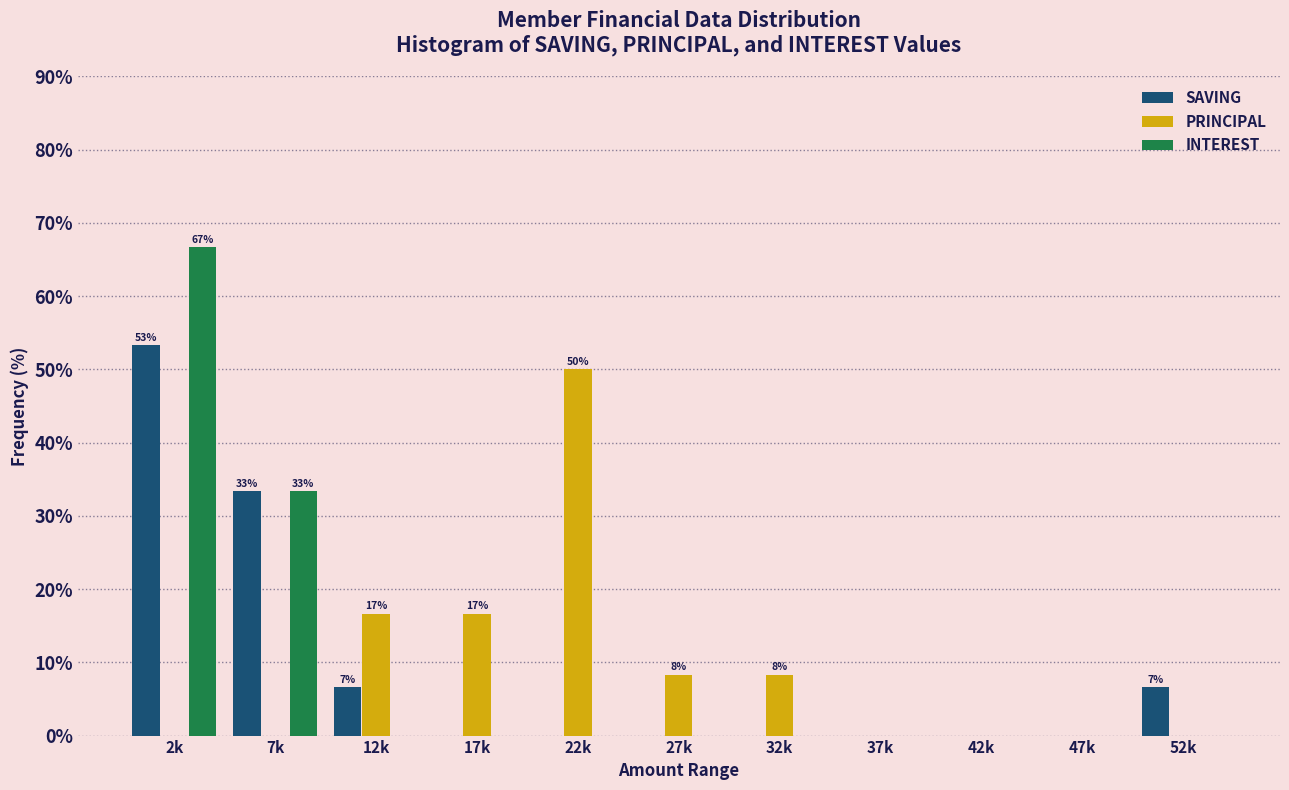

What is the highest value of the INTEREST series?

66.7